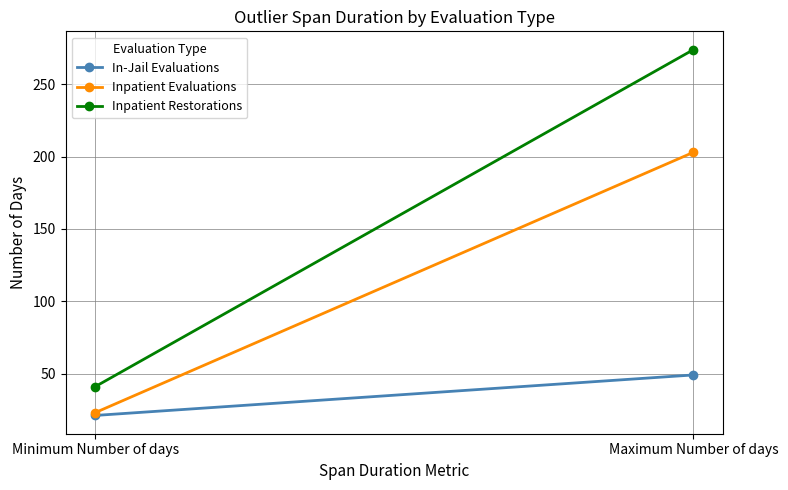

What is the sum of all Inpatient Restorations values?

315